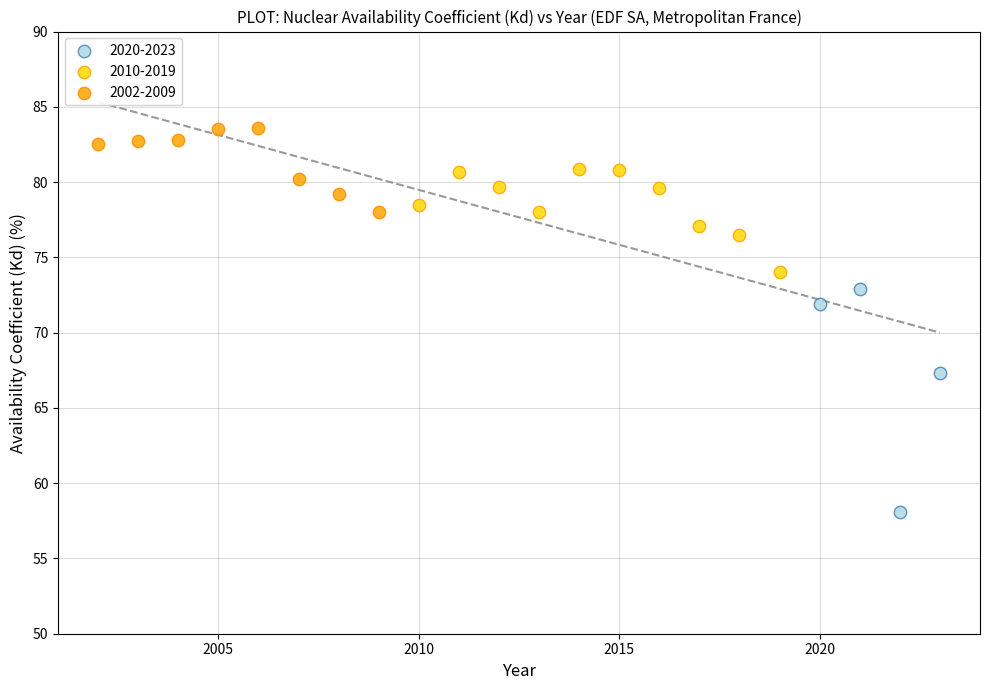

Which series contains the lowest Y value?

2020-2023